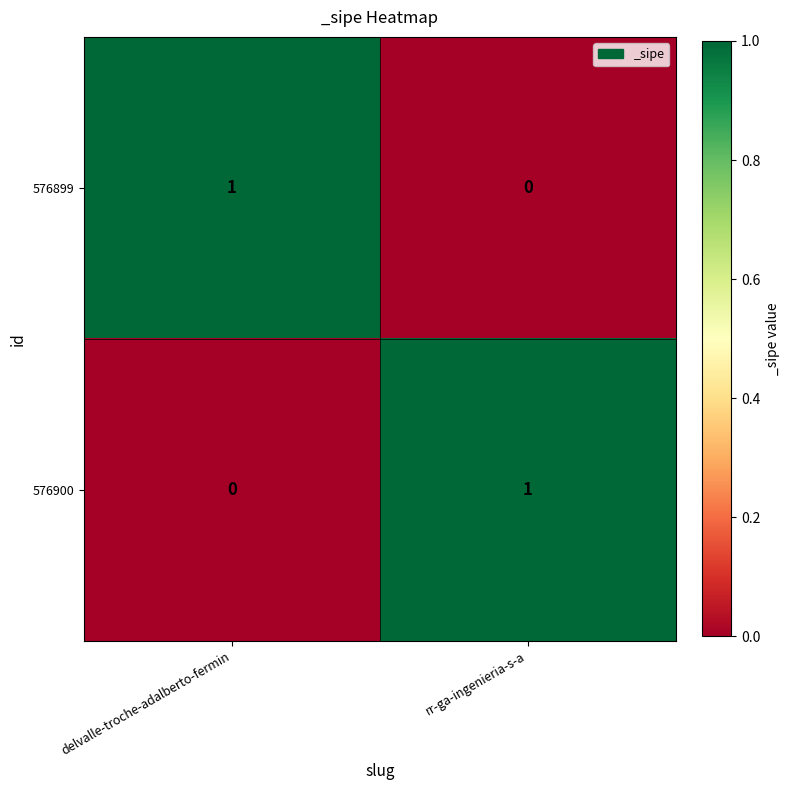

Rank the categories by 576899 value from lowest to highest.

rr-ga-ingenieria-s-a, delvalle-troche-adalberto-fermin